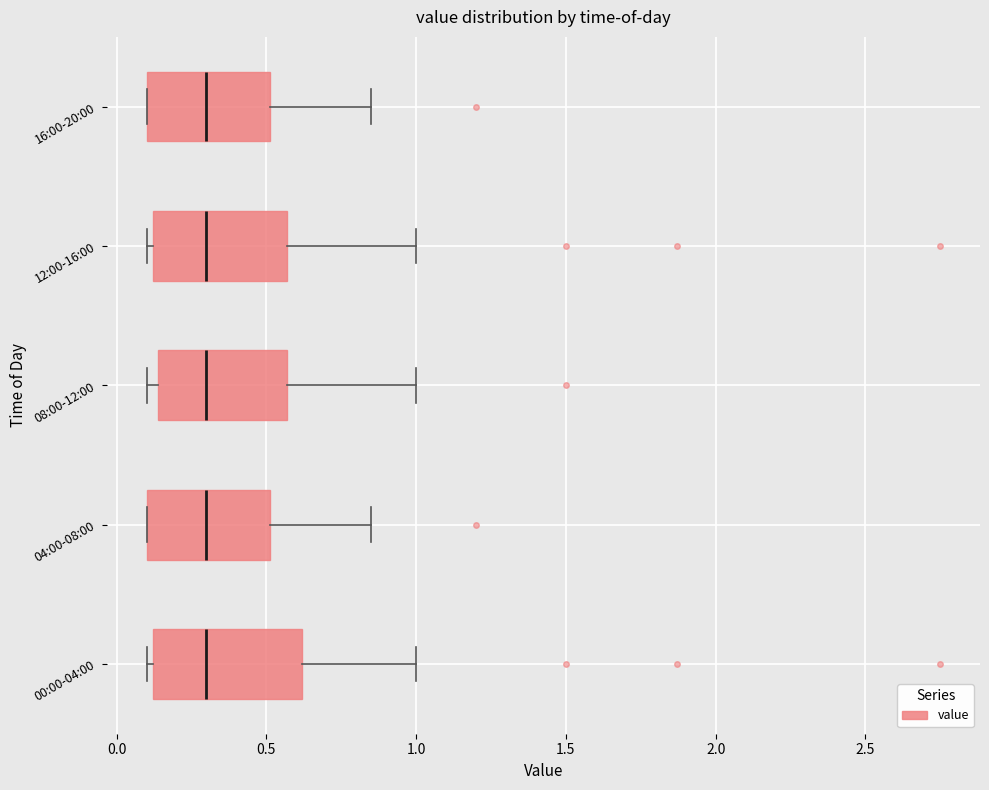

Where is the right edge of the box for 08:00-12:00 on the x-axis? The values are not printed on the chart, so give them approximately, as read against the axis.

0.55